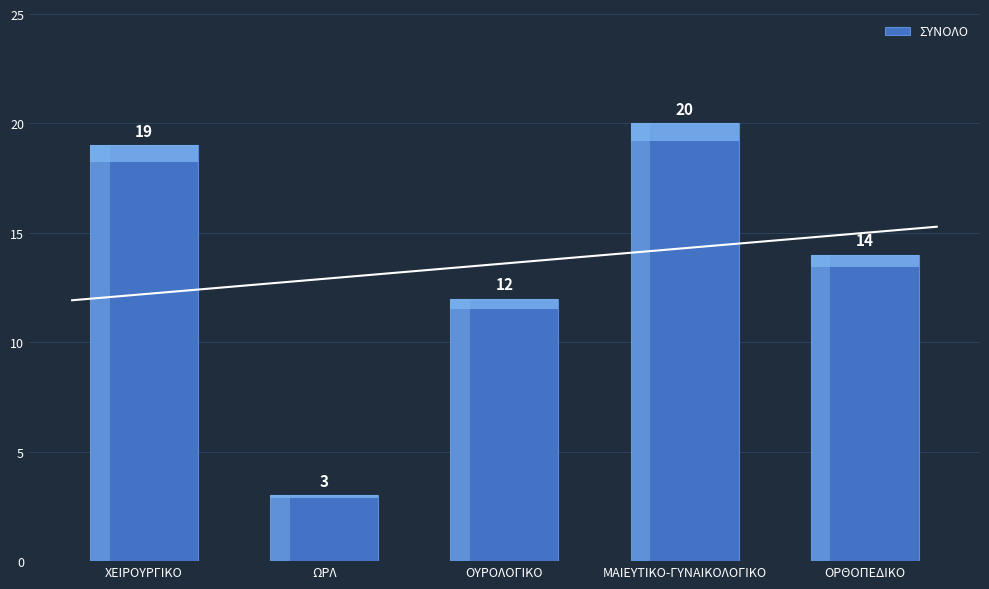

Where does the data first go above 14?

ΧΕΙΡΟΥΡΓΙΚΟ